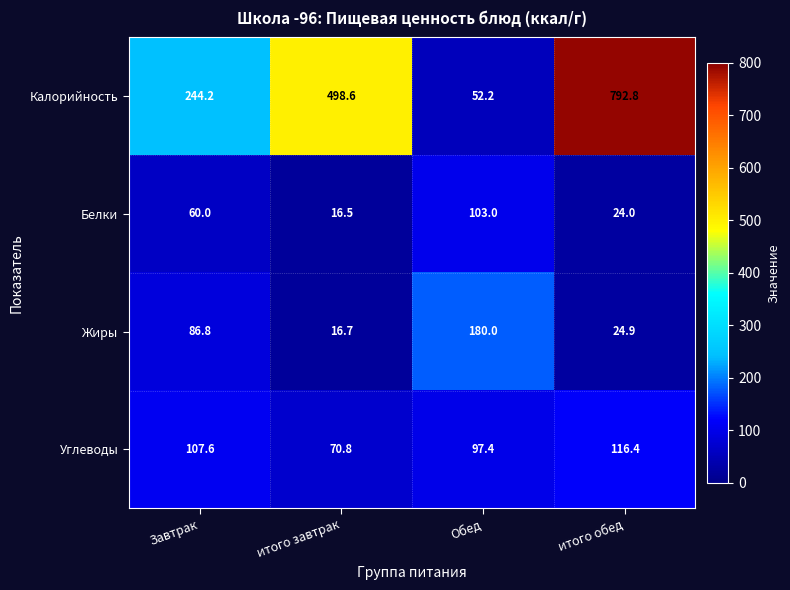

Reading left to right, extract all data points from this chart.

Калорийность: Завтрак=244.2	итого завтрак=498.6	Обед=52.2	итого обед=792.8
Белки: Завтрак=60.0	итого завтрак=16.5	Обед=103.0	итого обед=24.0
Жиры: Завтрак=86.8	итого завтрак=16.7	Обед=180.0	итого обед=24.9
Углеводы: Завтрак=107.6	итого завтрак=70.8	Обед=97.4	итого обед=116.4